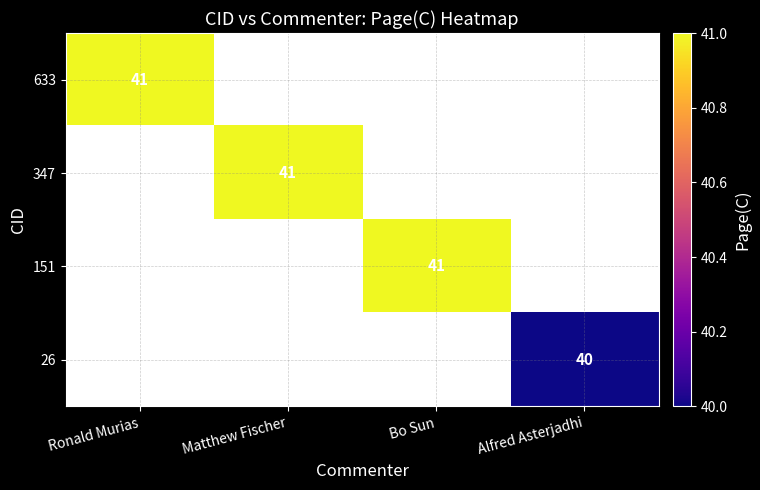

True or false: 347 has a value of 41 at Matthew Fischer.

True